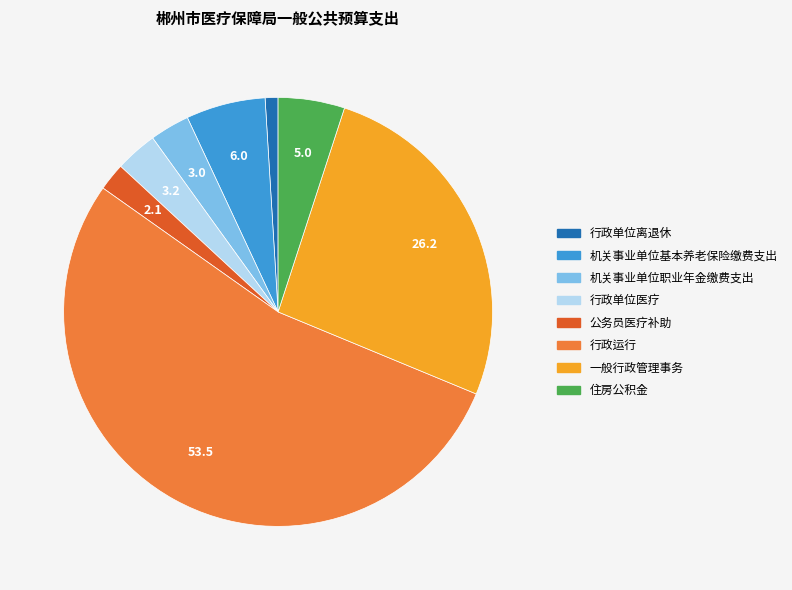

Does 行政运行 account for over 50% of the chart?

Yes